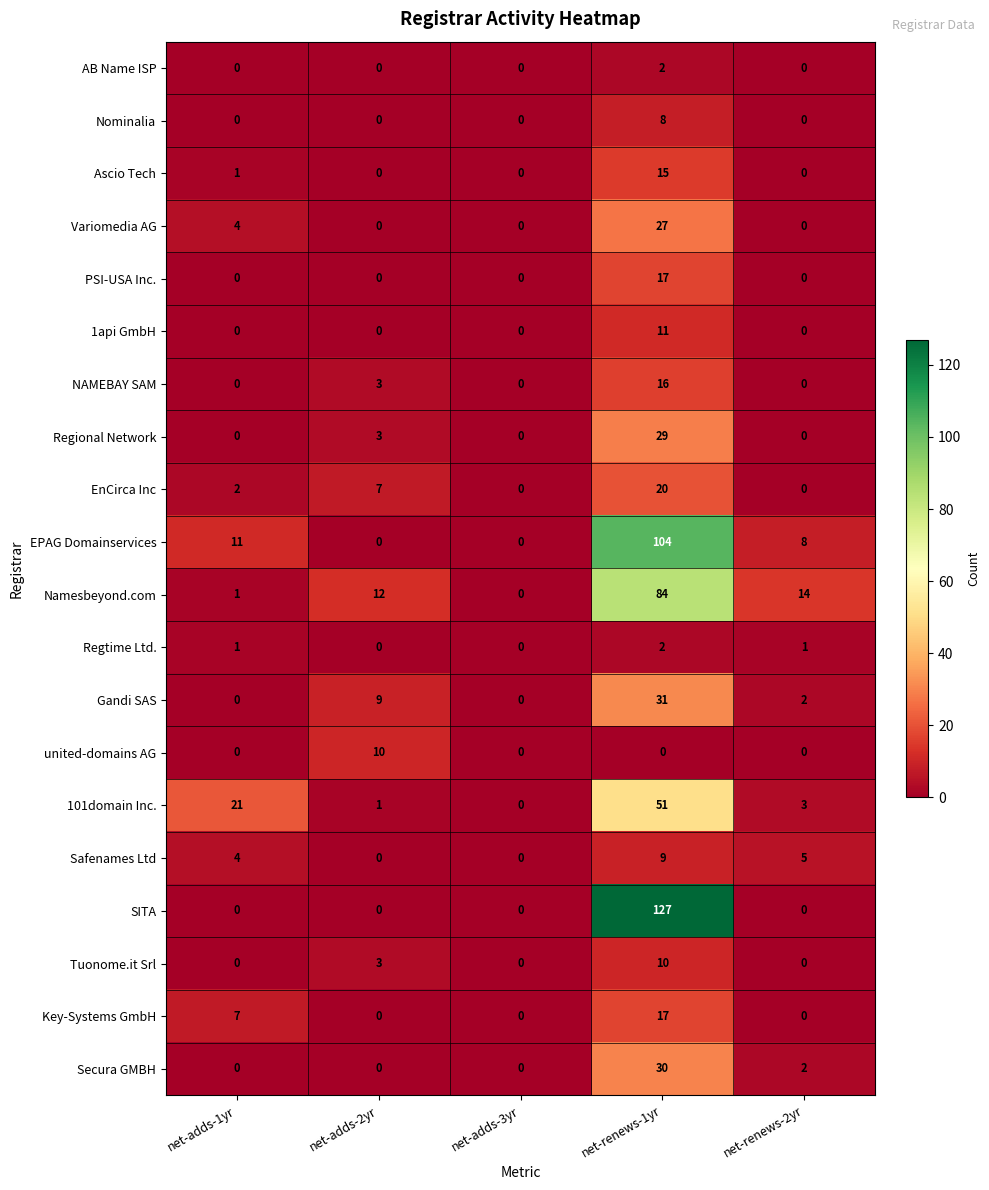

What is the difference between the highest and lowest values at net-adds-1yr?

21